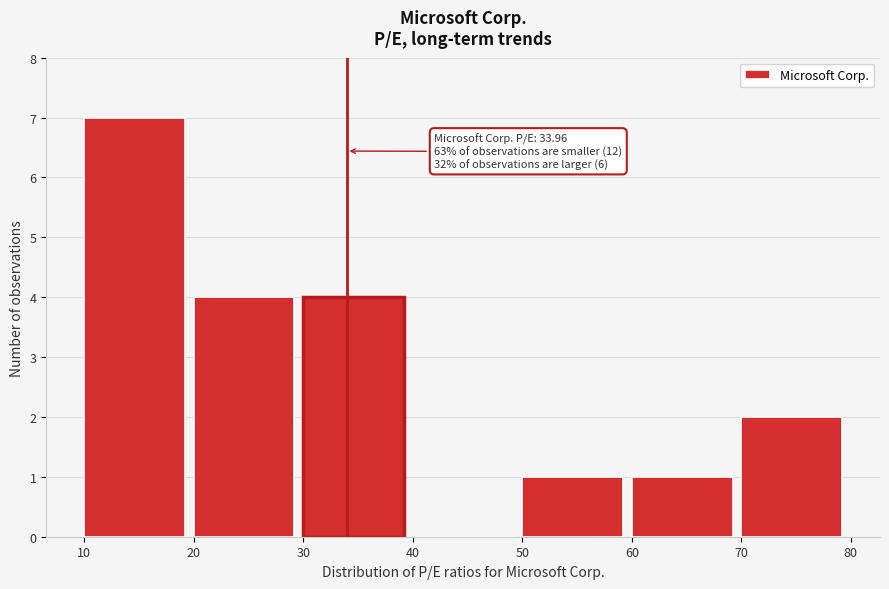

Over which range of the x-axis is the bar tallest?

10 to 20